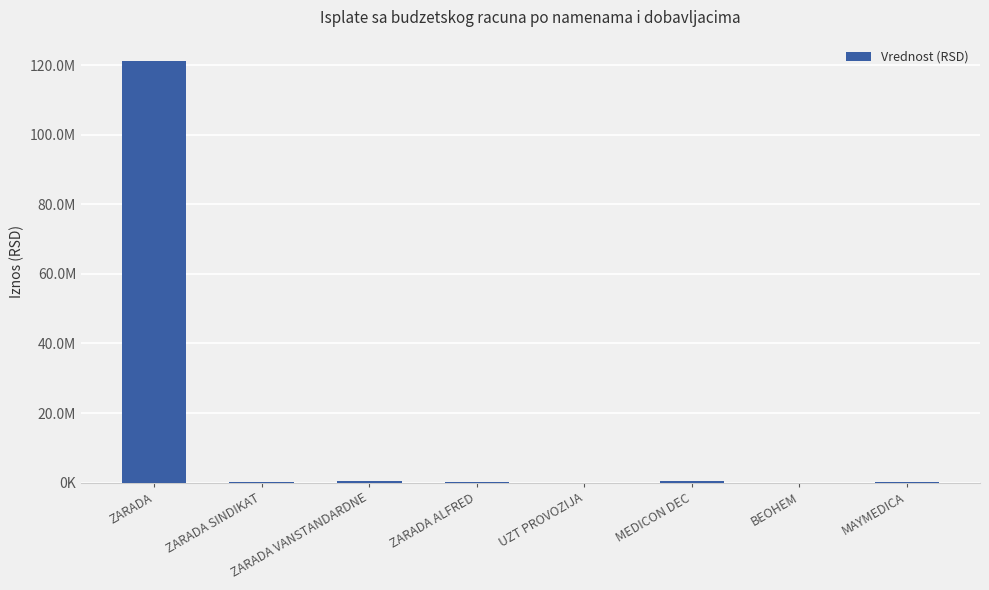

What is the label of the 6th bar from the right?

ZARADA VANSTANDARDNE